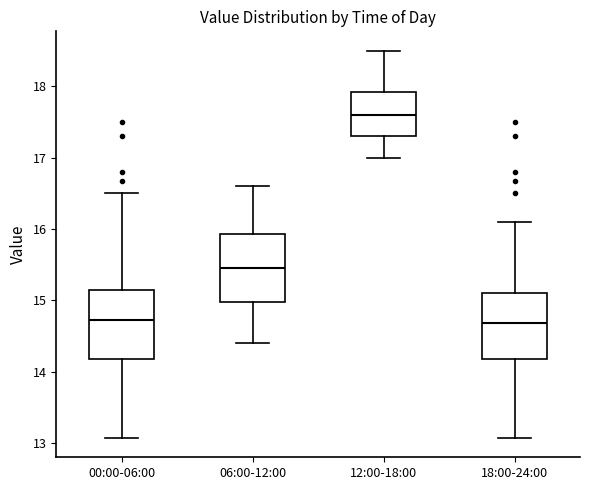

Reading left to right, transcribe this box plot: for each box, give where its median line is, the range the box spans, and where its two whiskers end, as read against the y-axis. The values are not printed on the chart, so give them approximately, as read against the axis.

00:00-06:00: median 14.7, box 14.2 to 15.1, whiskers 13.1 to 16.5
06:00-12:00: median 15.5, box 15.0 to 15.9, whiskers 14.4 to 16.6
12:00-18:00: median 17.6, box 17.3 to 17.9, whiskers 17.0 to 18.5
18:00-24:00: median 14.7, box 14.2 to 15.1, whiskers 13.1 to 16.1